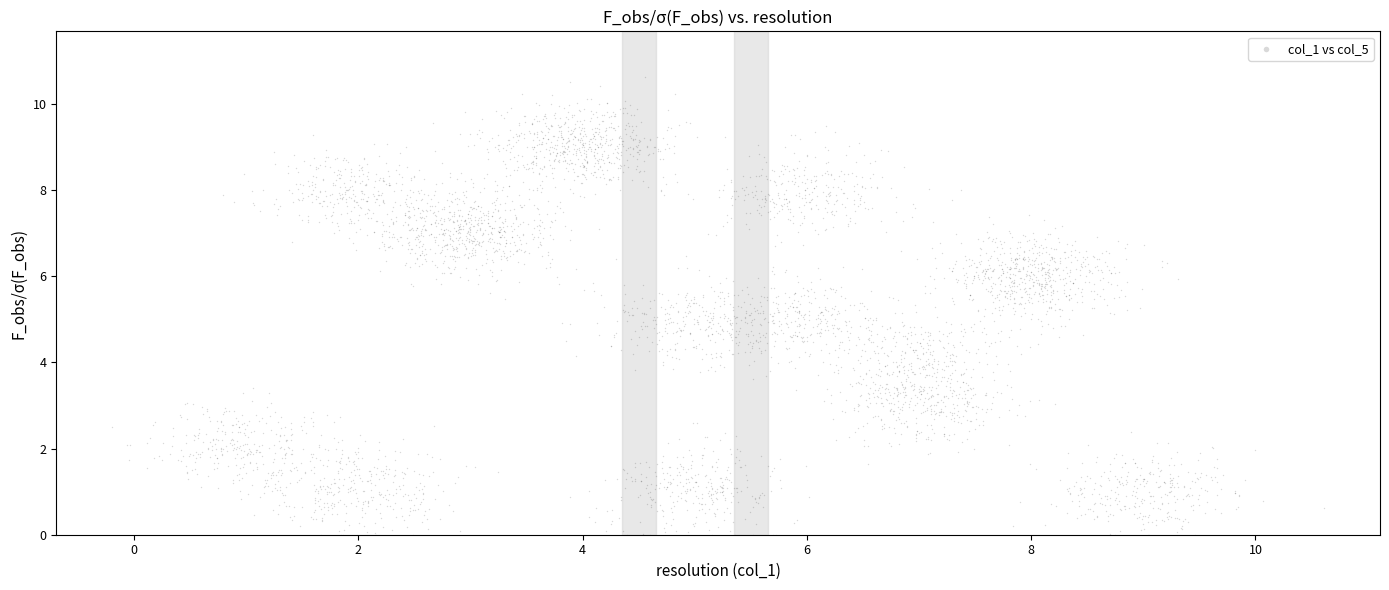

What is the range of Y values (max minus min)?

10.6